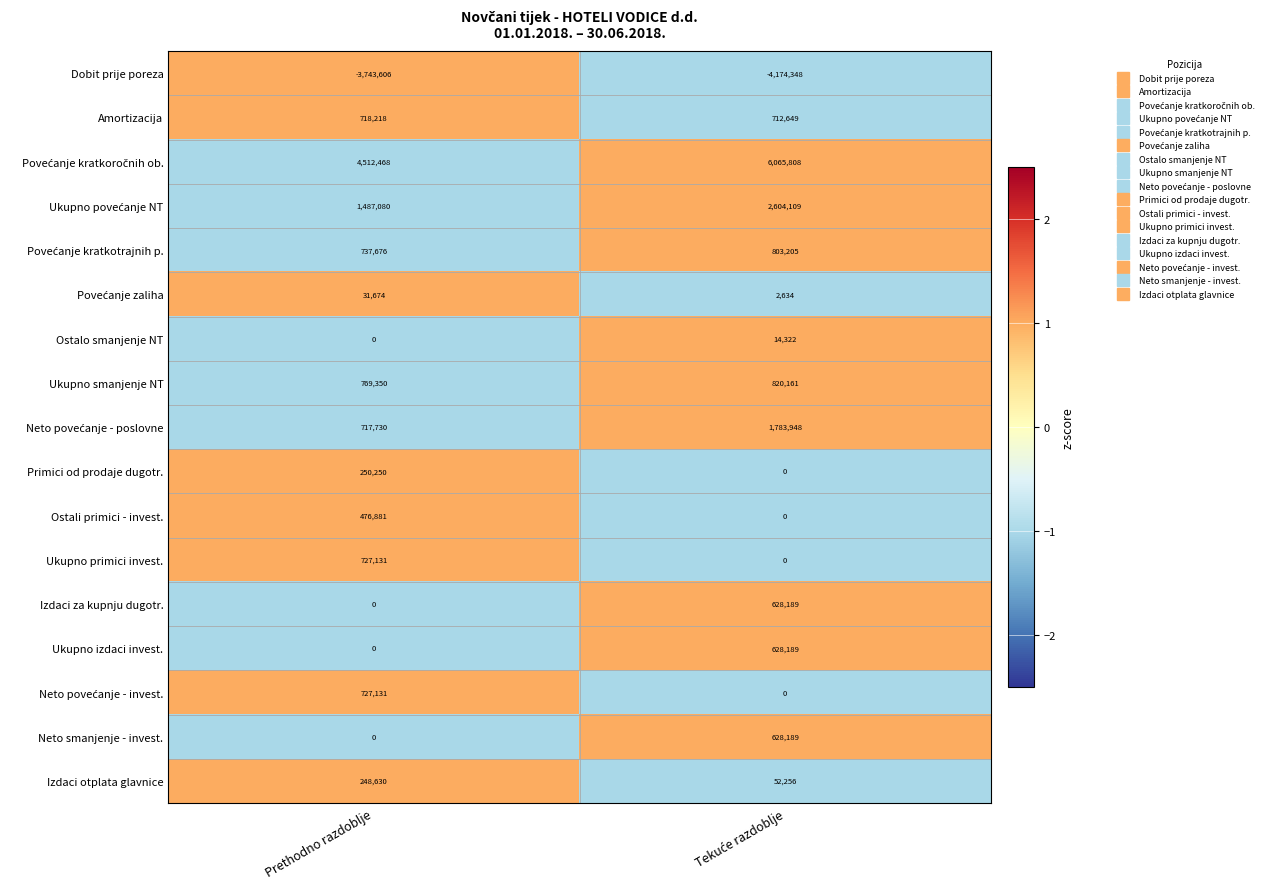

At which label is Neto smanjenje - invest. closest to 314094?

Prethodno razdoblje